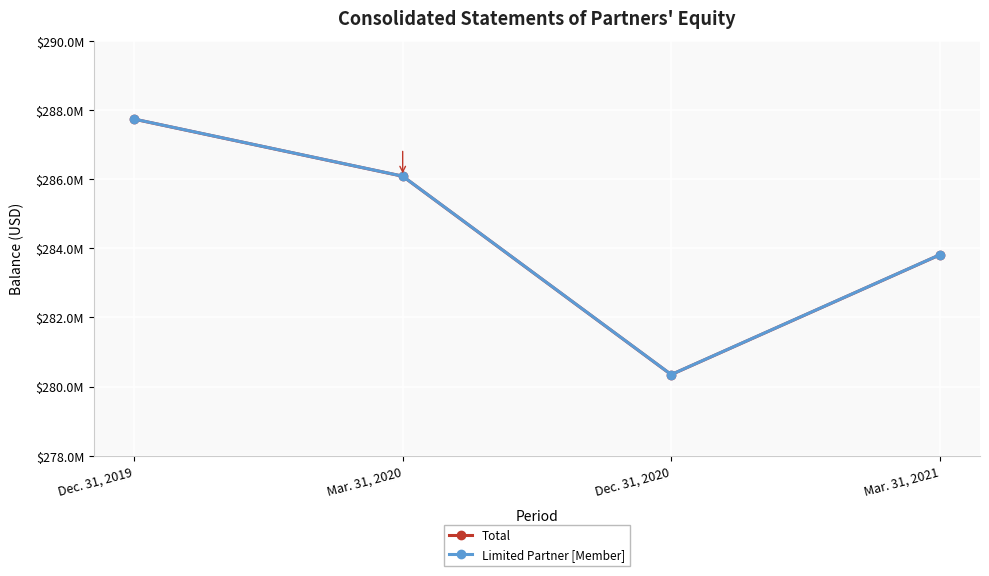

What position from the left is Mar. 31, 2020?

2